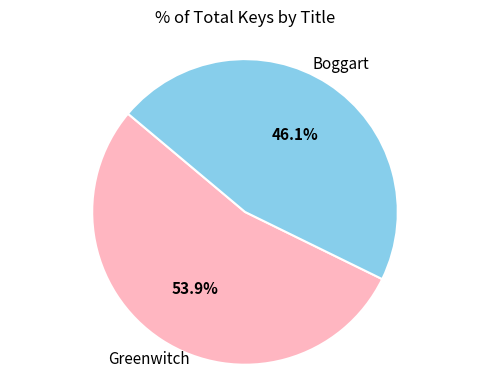

Is there any slice that represents more than half of the pie?

Yes